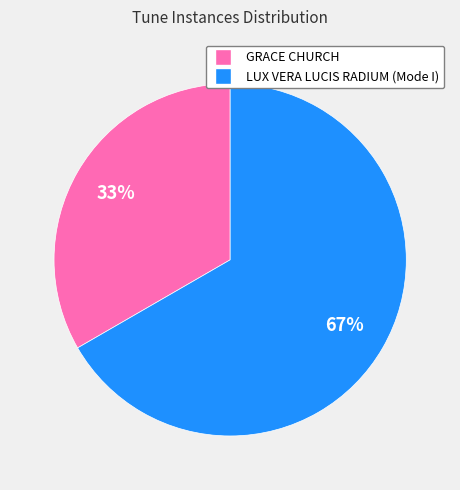

What is the smallest slice in the pie chart?

GRACE CHURCH